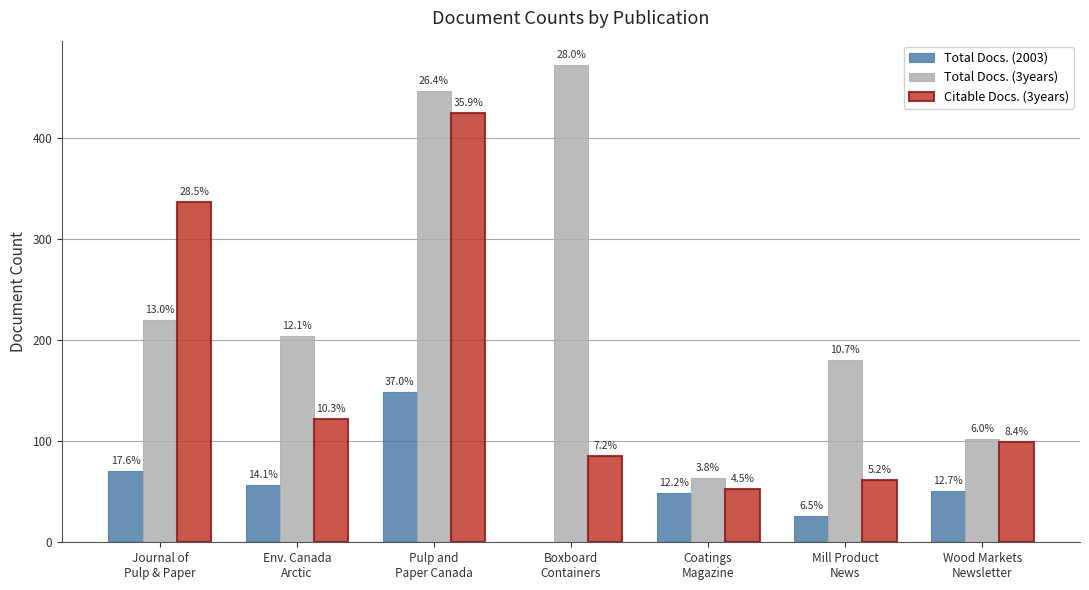

Is the value of Total Docs. (3years) at Journal of
Pulp & Paper greater than the value of Total Docs. (2003) at Journal of
Pulp & Paper?

Yes